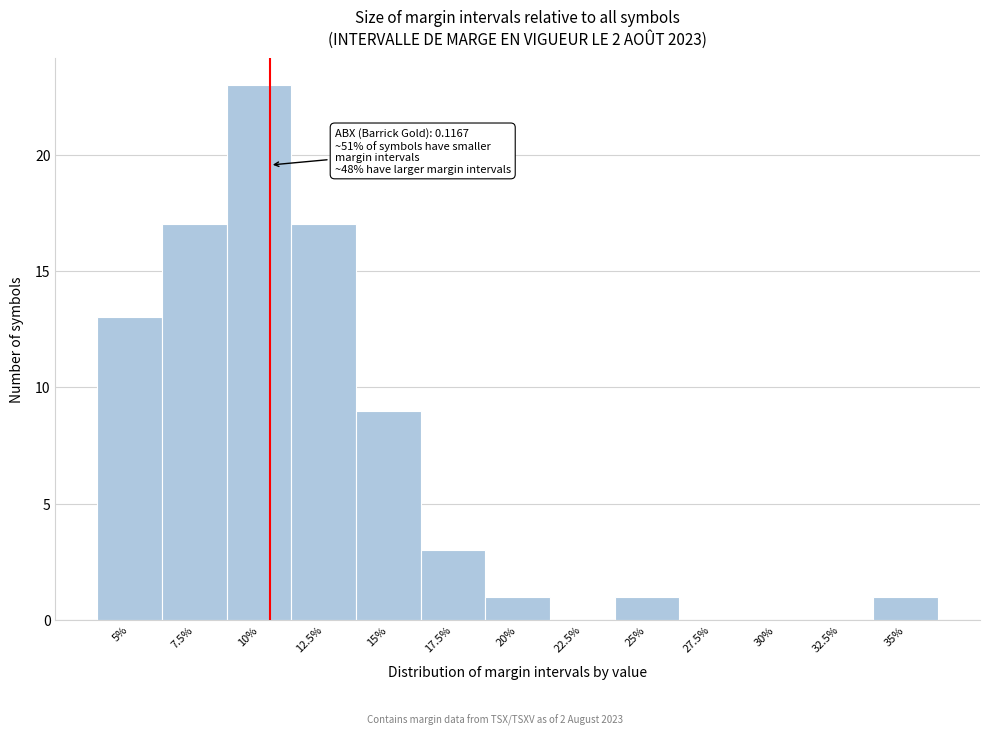

Reading right to left, list all the values displayed in this chart.

35%=1	32.5%=0	30%=0	27.5%=0	25%=1	22.5%=0	20%=1	17.5%=3	15%=9	12.5%=17	10%=23	7.5%=17	5%=13